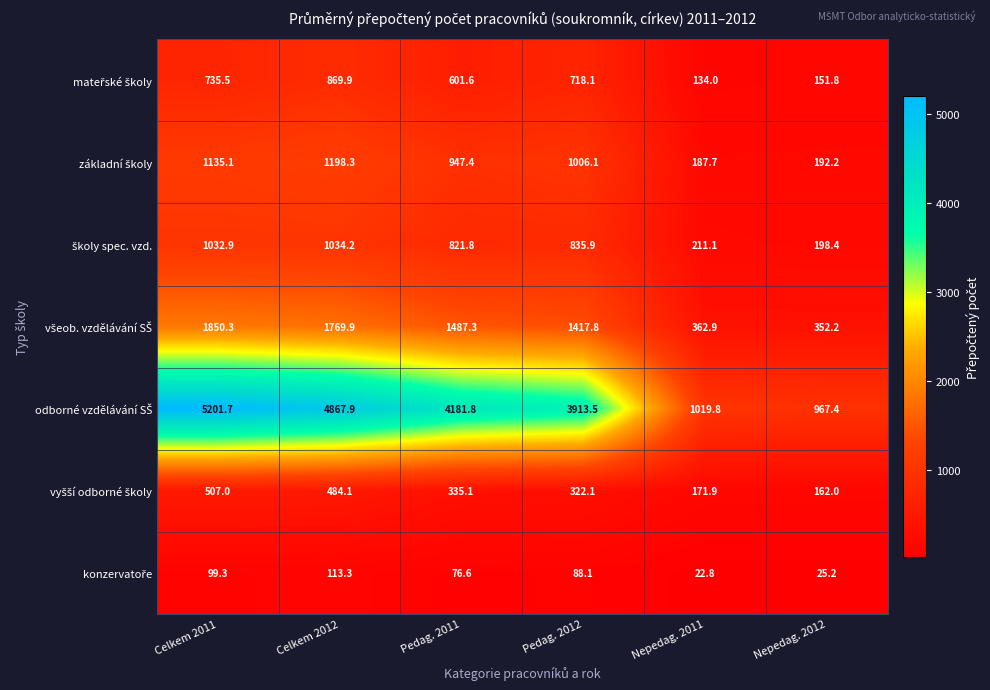

What is the spread (max minus min) of values at Nepedag. 2012?

942.2